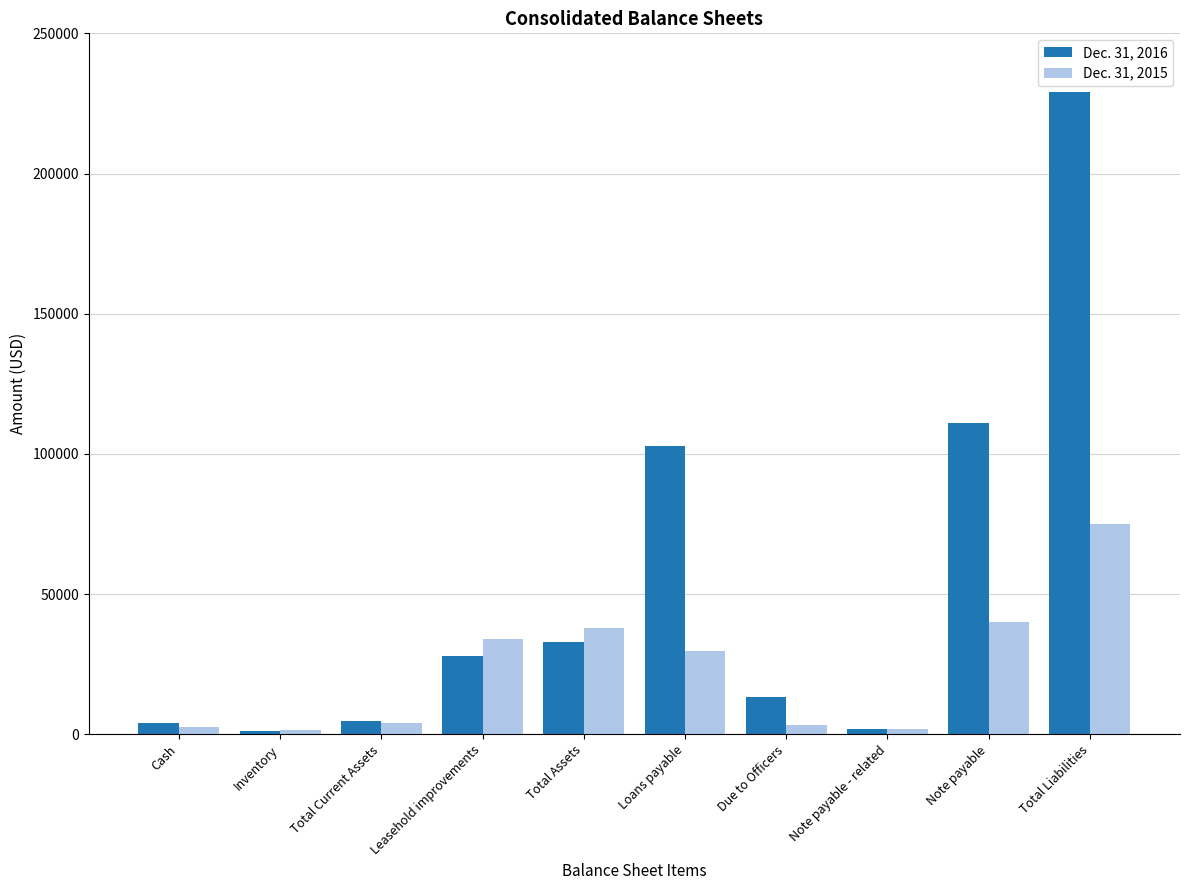

Rank the series by their maximum value, from highest to lowest.

Dec. 31, 2016, Dec. 31, 2015